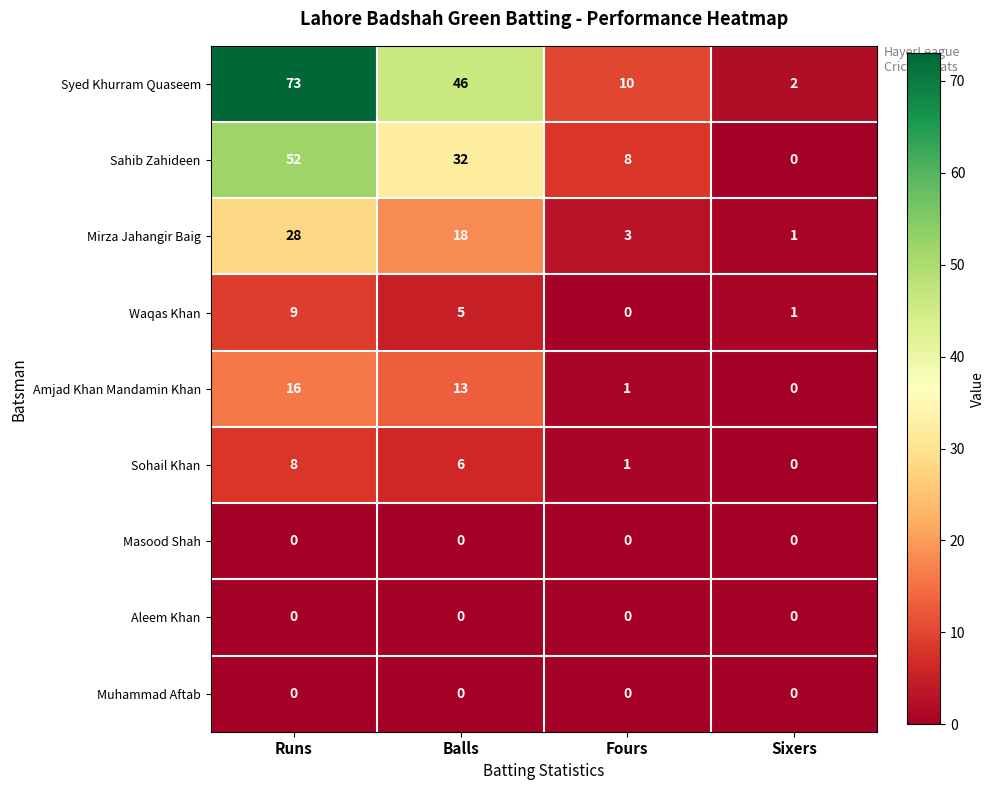

Which series has the widest spread of values?

Syed Khurram Quaseem